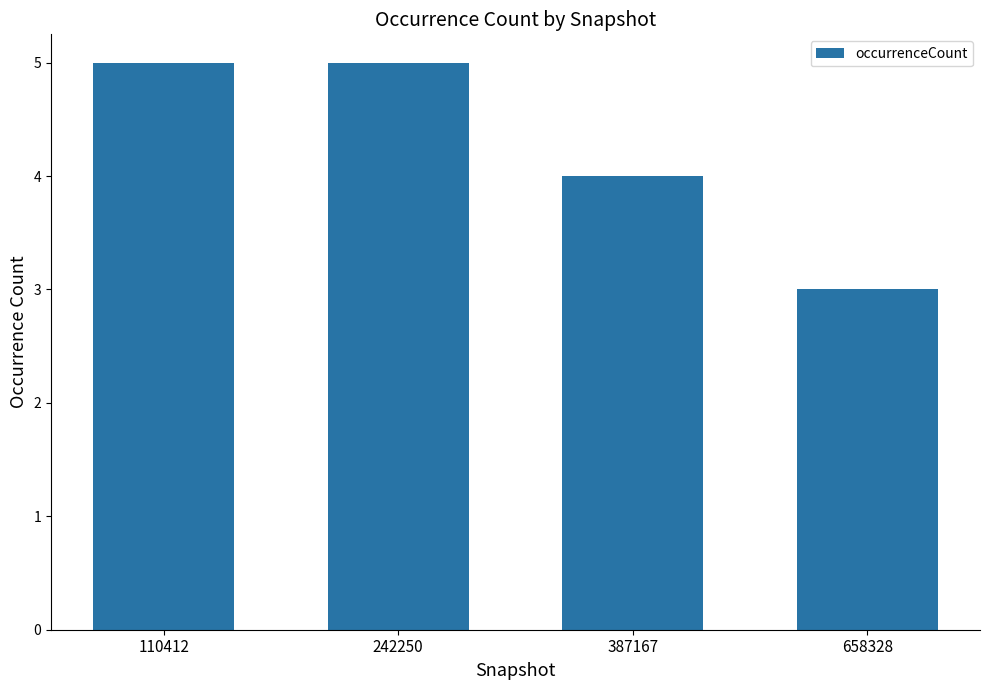

What is the sum of all values?

17